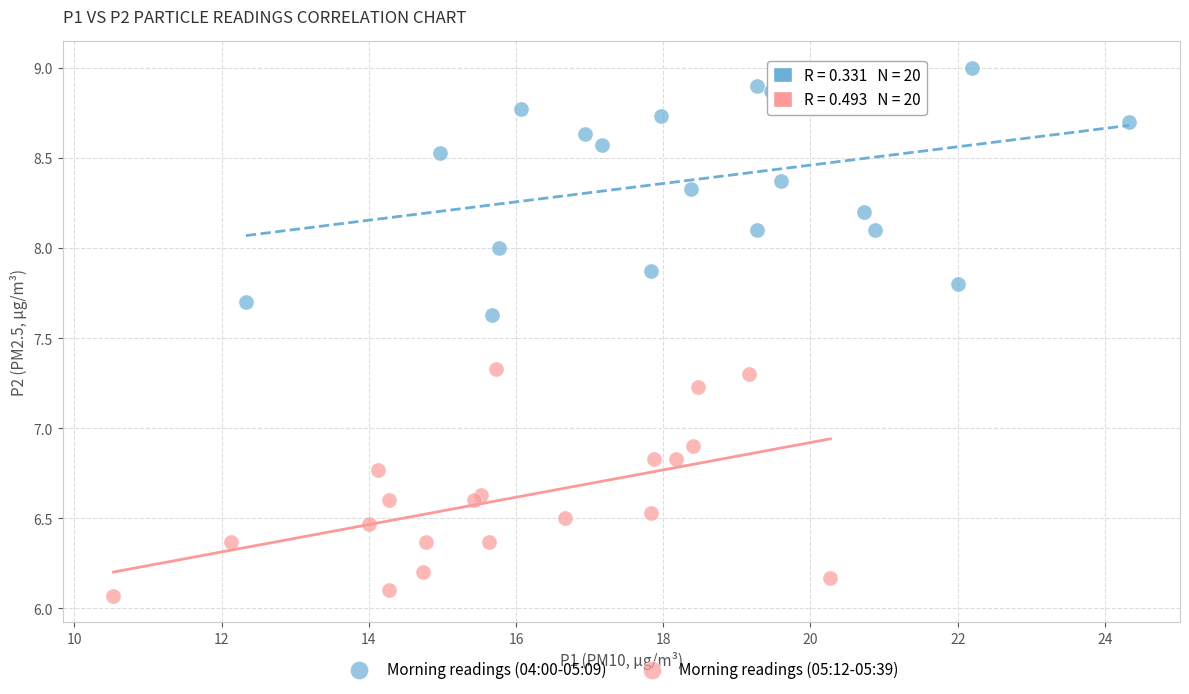

Which series reaches the maximum Y coordinate?

Morning readings (04:00-05:09)